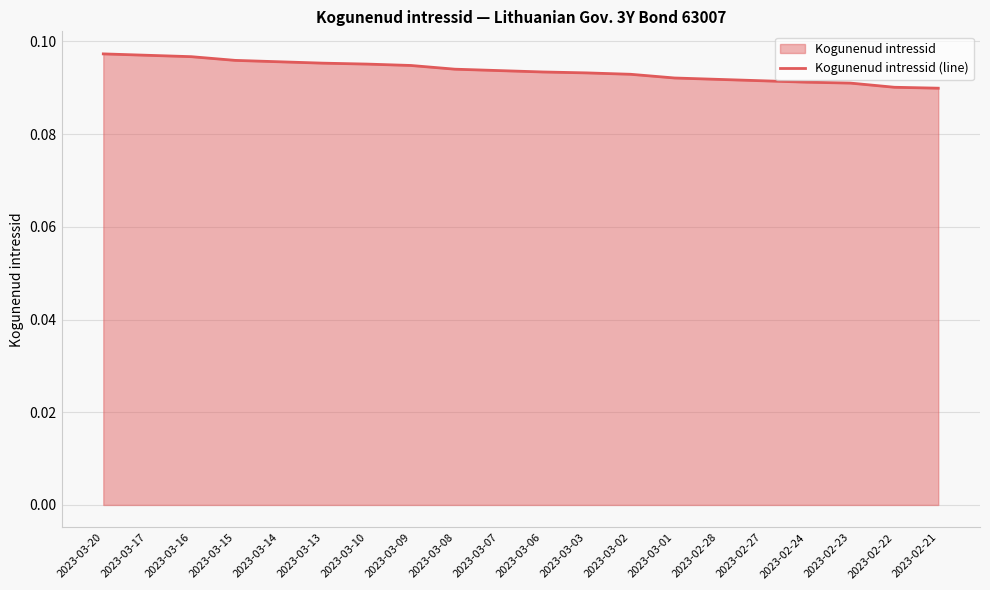

Reading right to left, what are all the values shown in this chart?

0.1	0.1	0.1	0.1	0.1	0.1	0.1	0.1	0.1	0.1	0.1	0.1	0.1	0.1	0.1	0.1	0.1	0.1	0.1	0.1